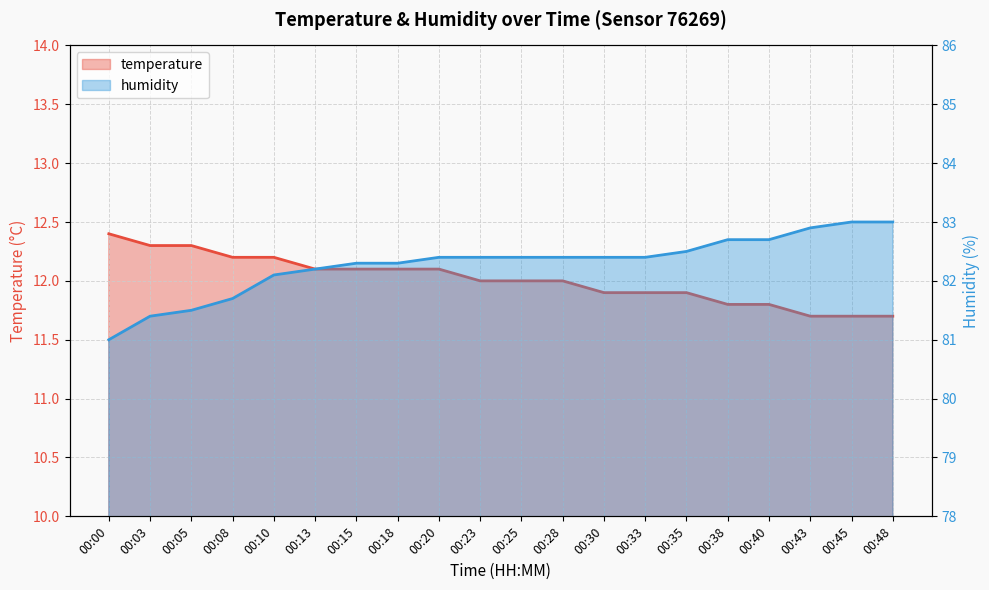

True or false: humidity and temperature intersect in this chart.

False